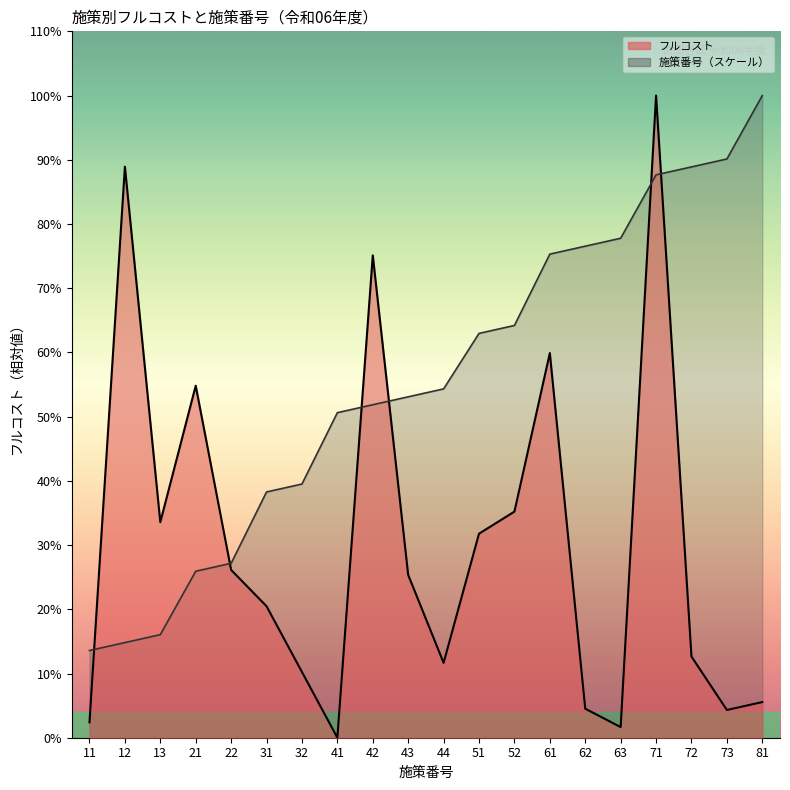

At which category is the sum across all series the highest?

71